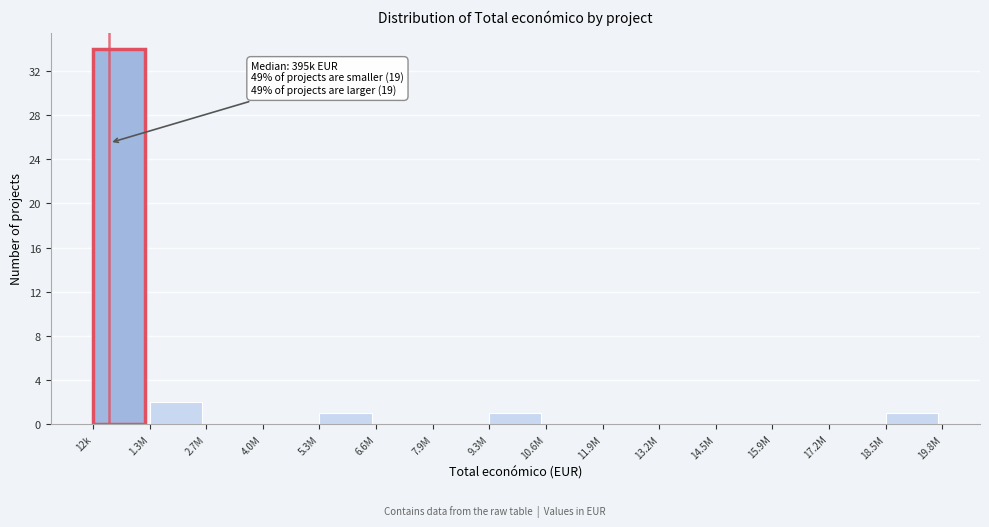

Reading right to left, list all the values displayed in this chart.

18.5M=1	17.2M=0	15.9M=0	14.5M=0	13.2M=0	11.9M=0	10.6M=0	9.3M=1	7.9M=0	6.6M=0	5.3M=1	4.0M=0	2.7M=0	1.3M=2	12k=34